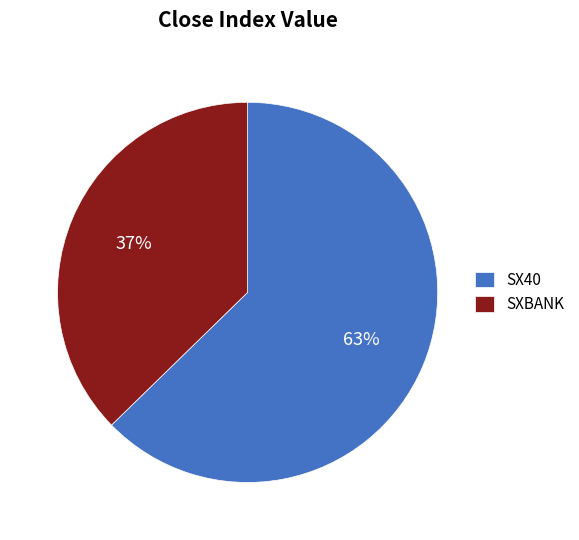

To the nearest percent, what percentage of the pie is SX40?

63%